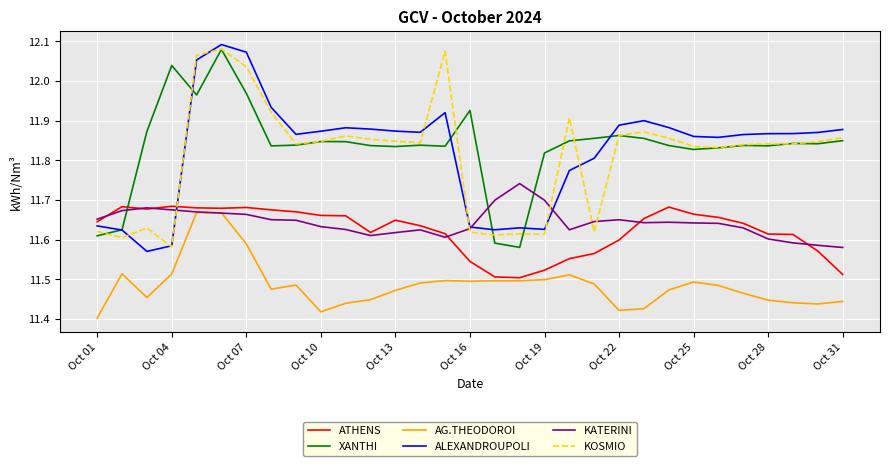

True or false: AG.THEODOROI and XANTHI cross at least once.

False